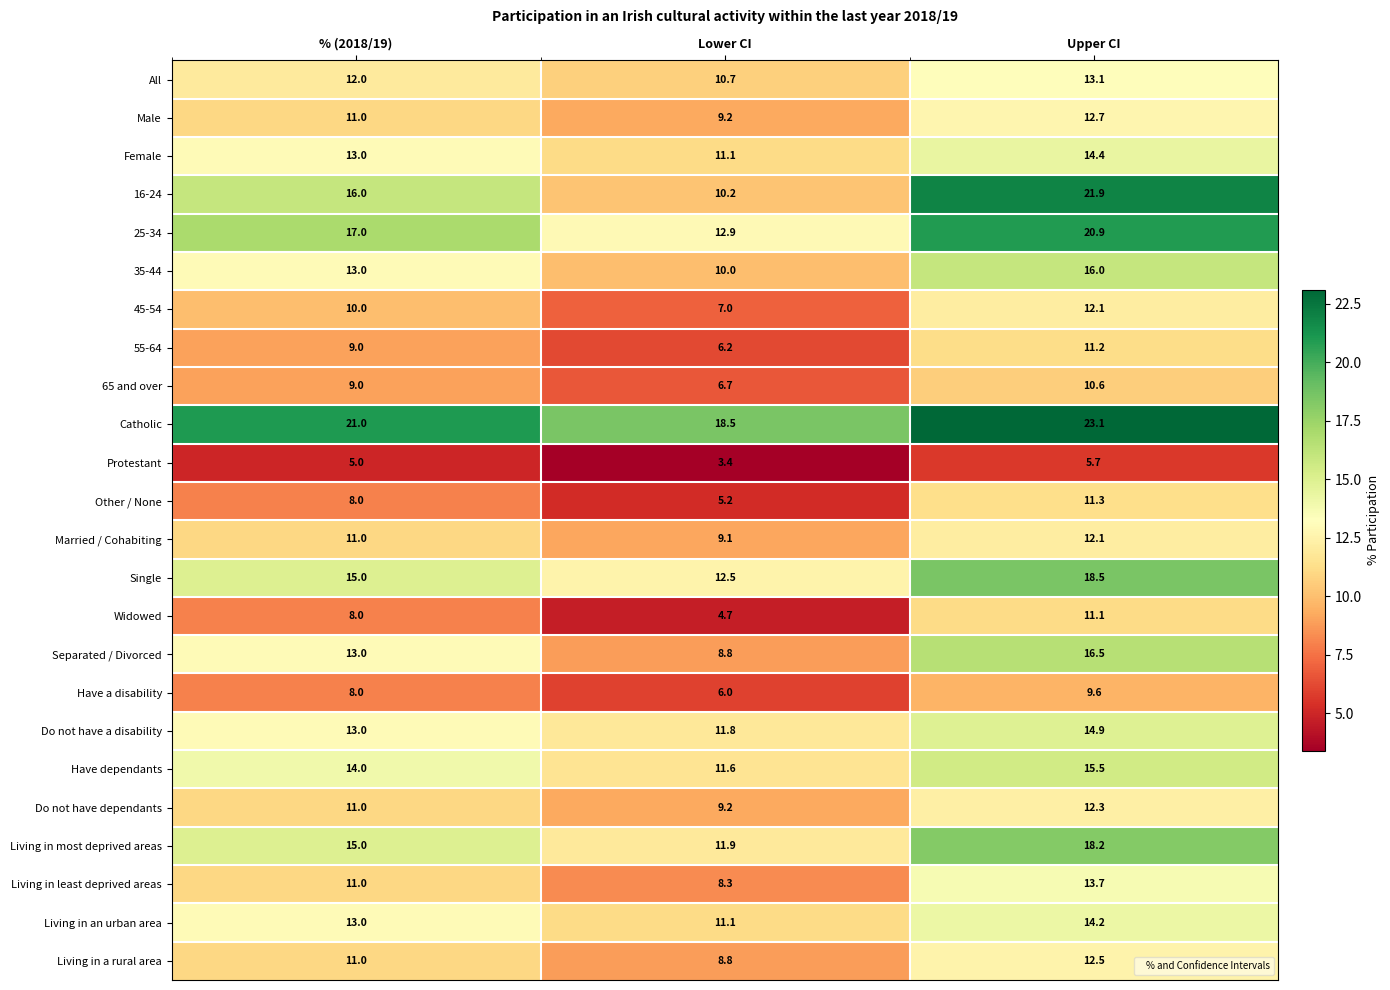

What is the spread (max minus min) of values at Lower CI?

15.1